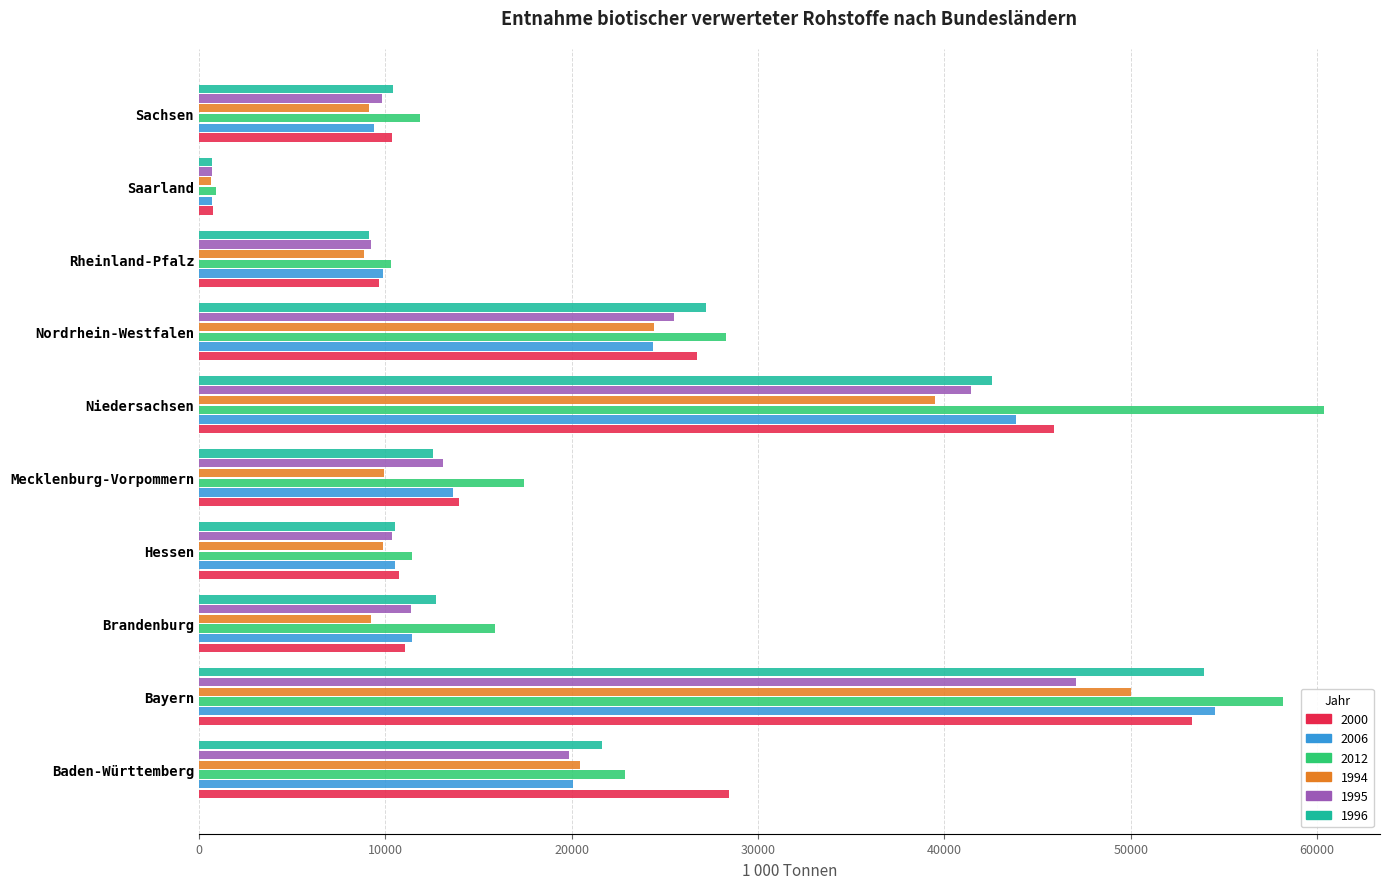

What is the spread (max minus min) of values at Bayern?

11070.8